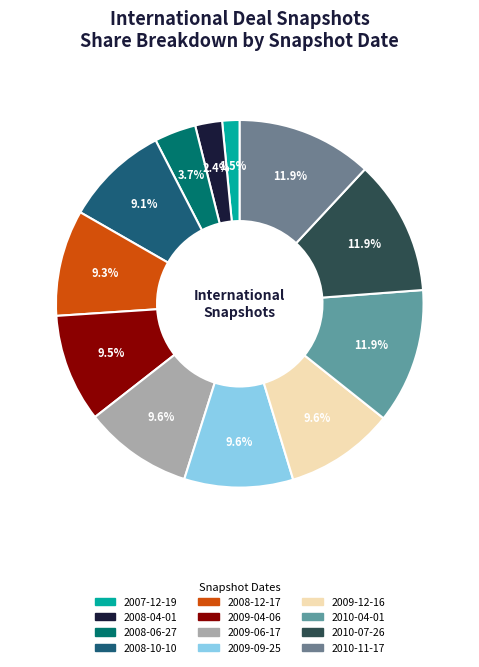

What is the largest slice in the pie chart?

2010-11-17